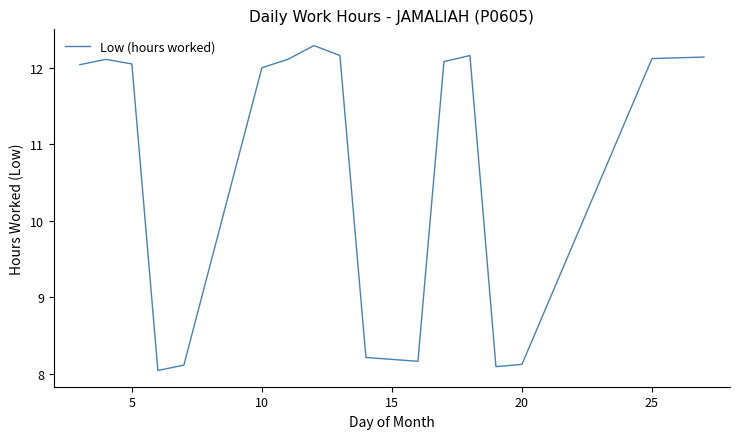

What is the minimum value shown in the chart?

8.0